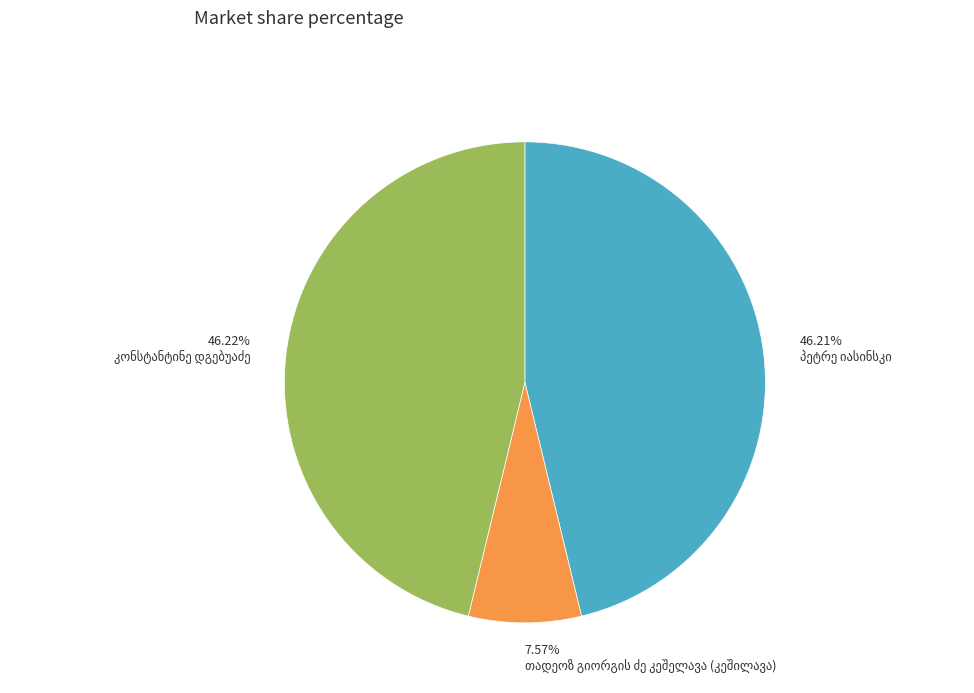

Does any single category account for the majority?

No